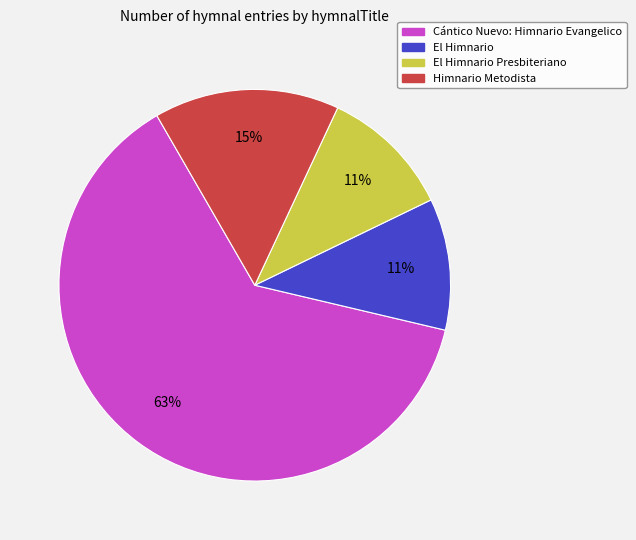

What is the largest slice in the pie chart?

Cántico Nuevo: Himnario Evangelico